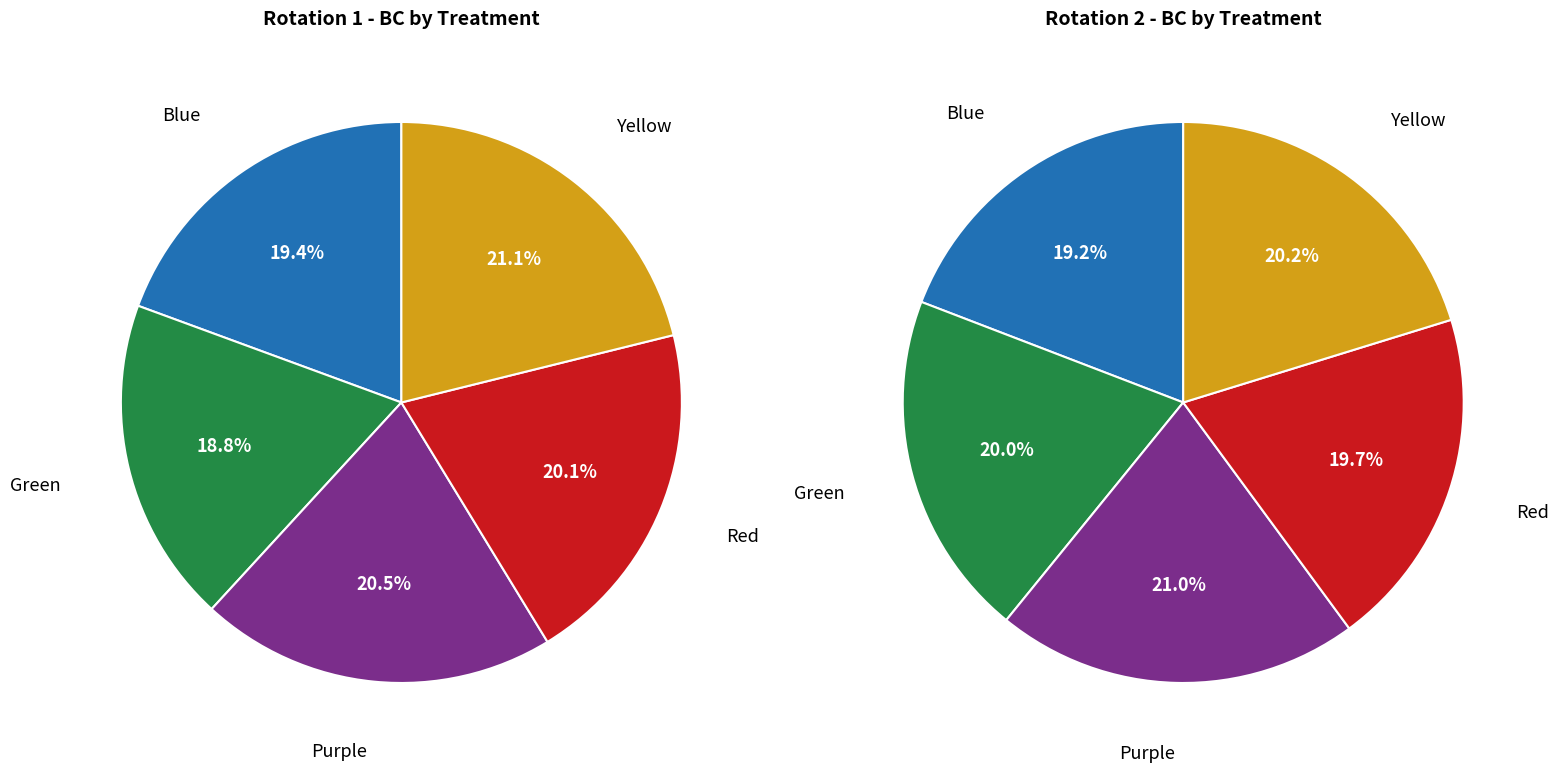

True or false: 5 accounts for 26% of the total.

False